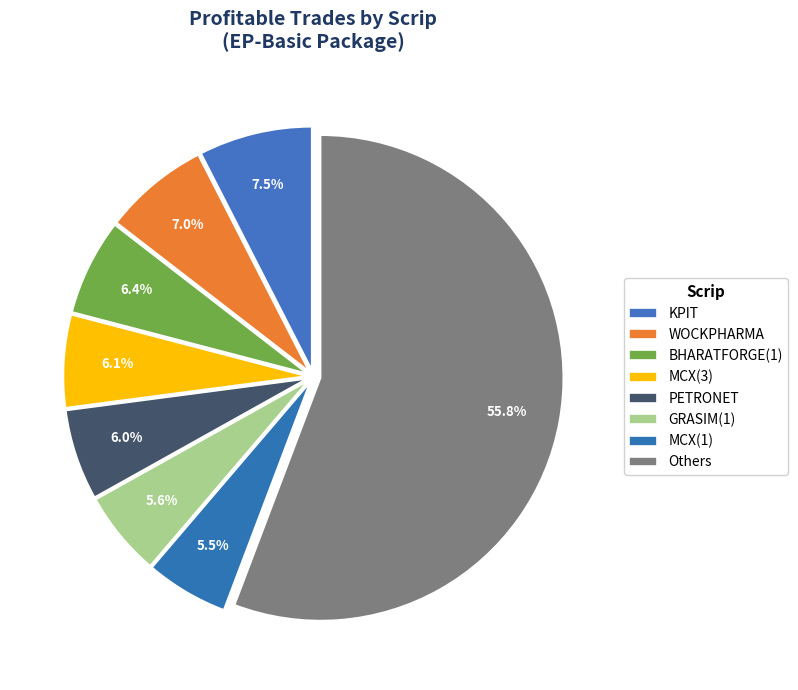

How many segments does this pie chart have?

8